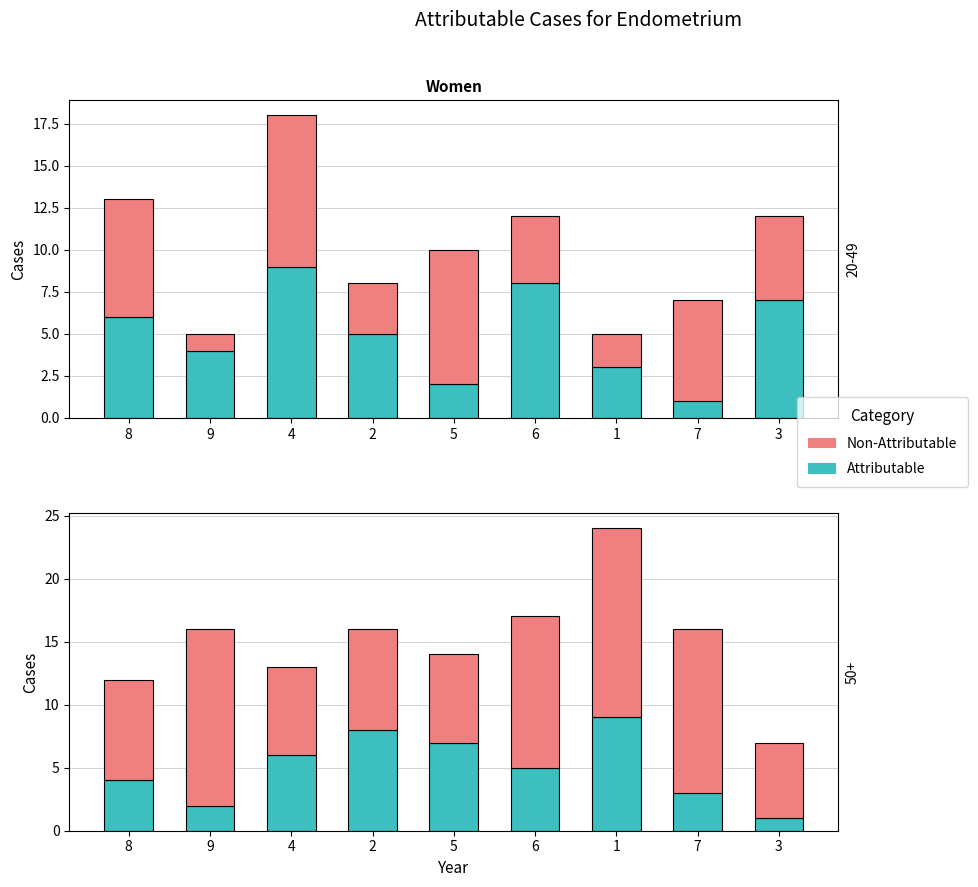

How many bars are there in total?

18